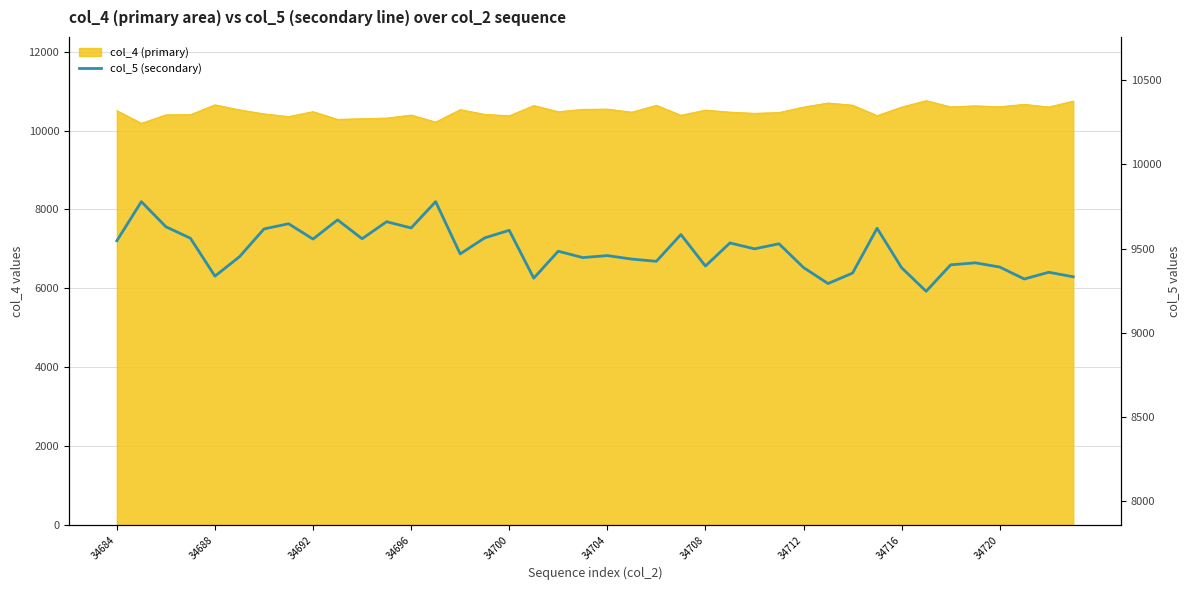

The value at 19 is 9446. True or false?

True